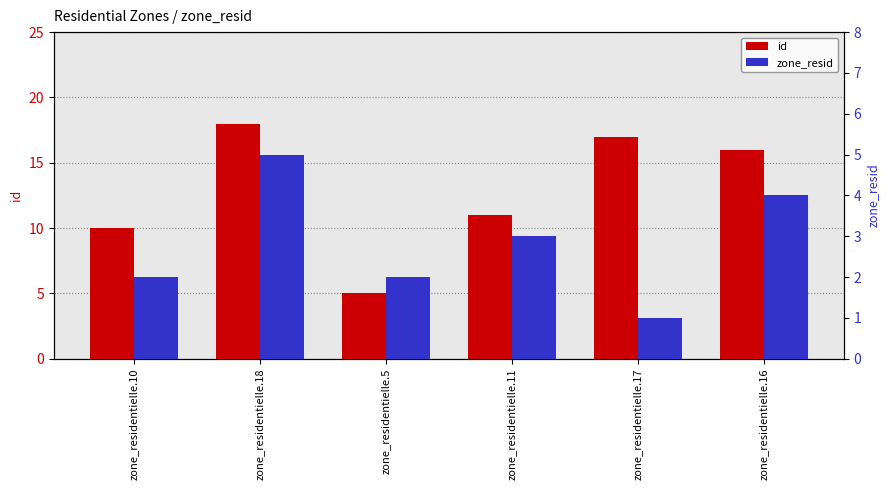

How many zone_resid values are between 2 and 4?

4